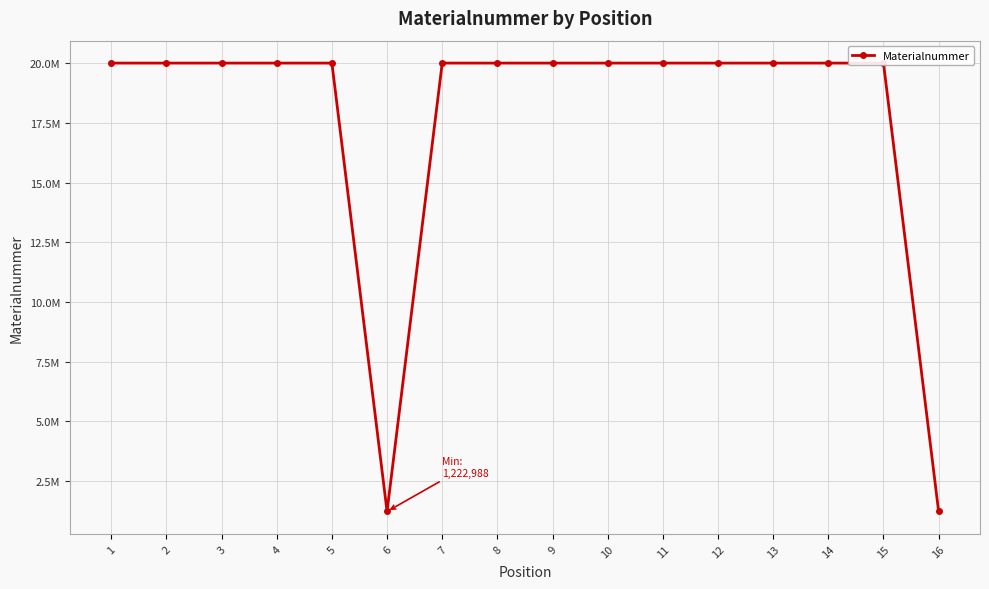

Approximately how many times larger is the value at 1 compared to 5?

1.0